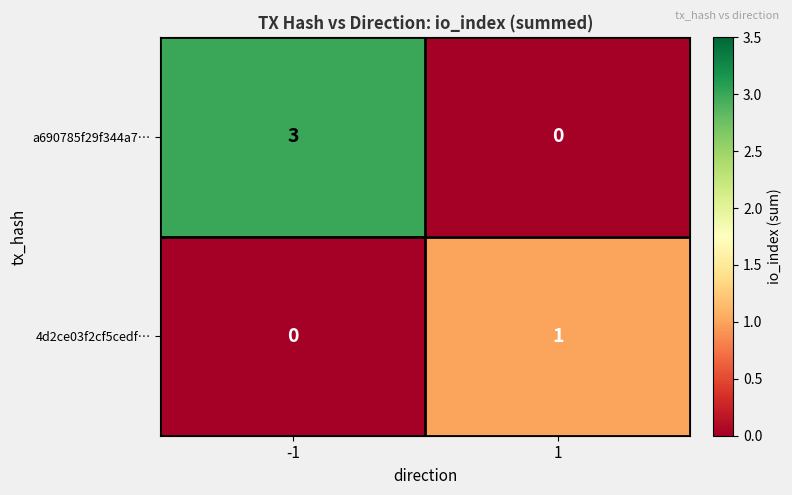

List the series in order of their peak value, lowest first.

4d2ce03f2cf5cedf…, a690785f29f344a7…